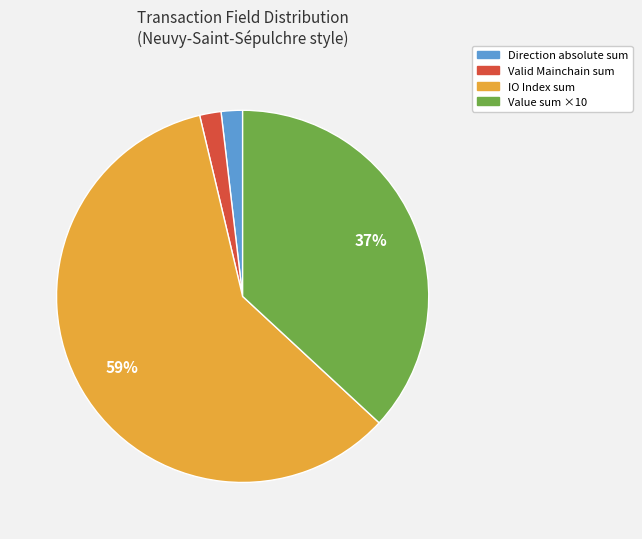

To the nearest percent, what is the average slice percentage?

25%